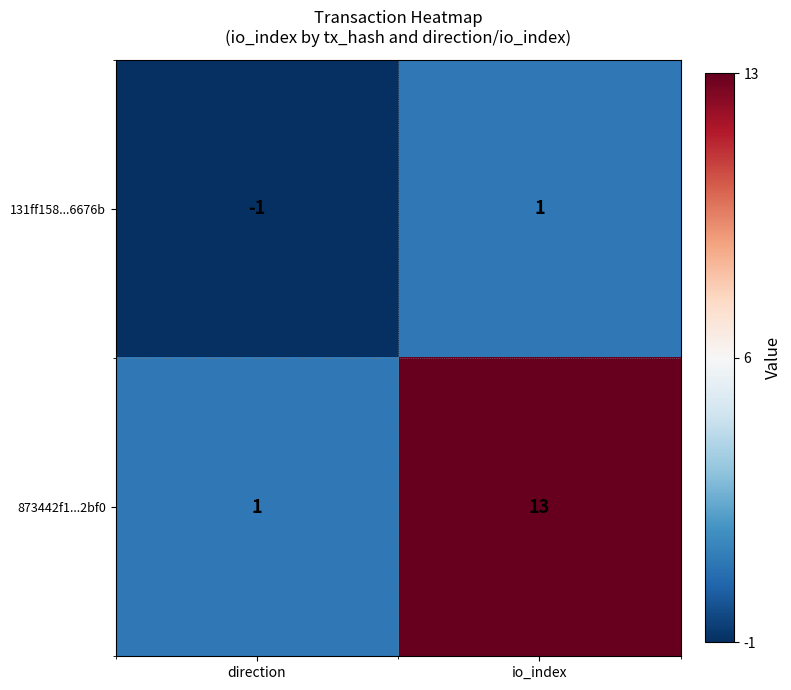

Is it true that 873442f1...2bf0 equals 18 at io_index?

False